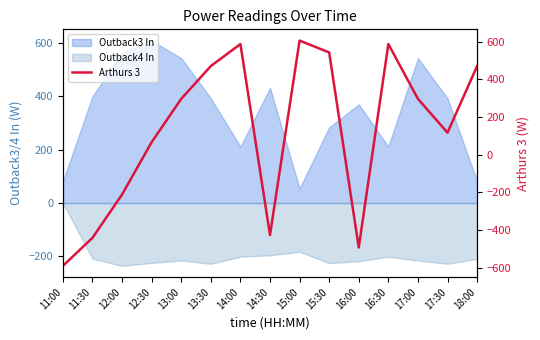

At which label does the data first exceed 297?

13:00